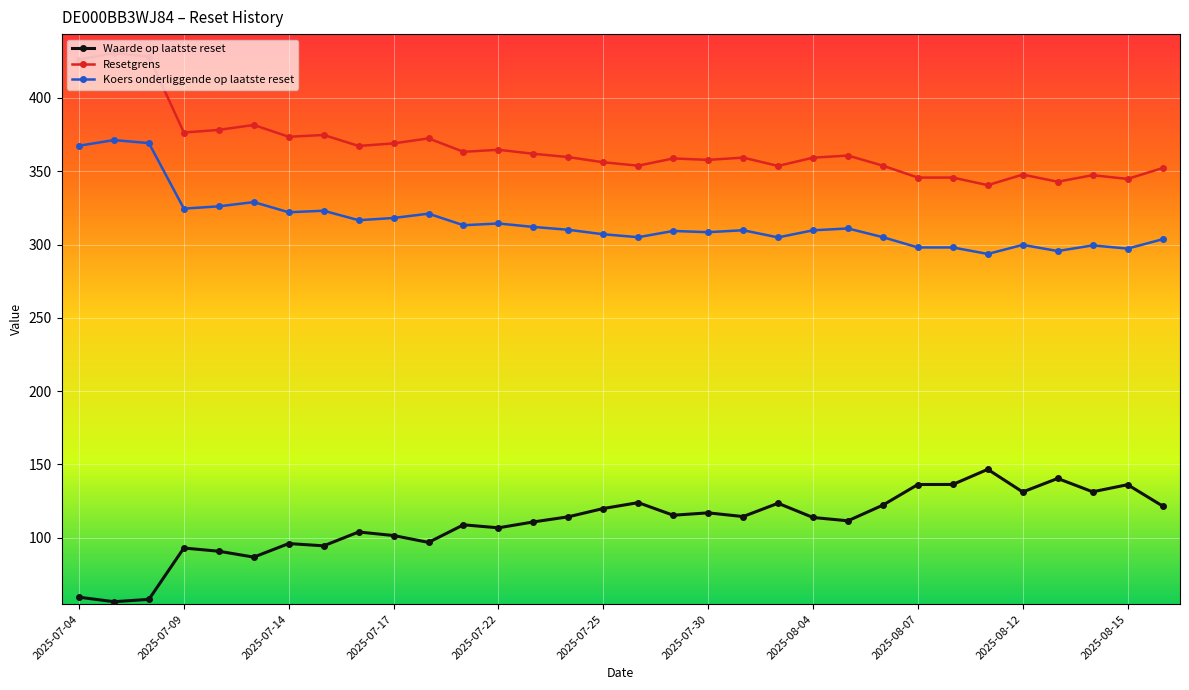

What is the smallest value displayed?

56.3